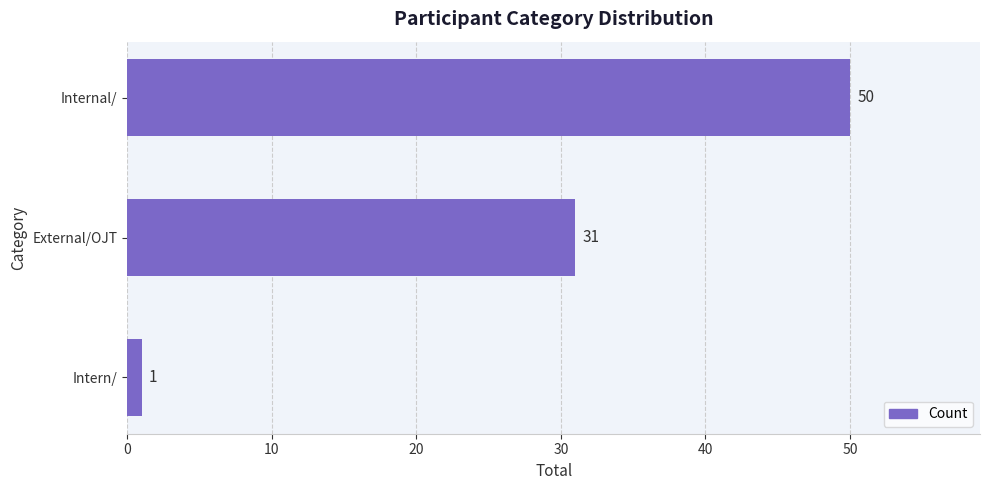

List the labels in order of value, largest first.

Internal/, External/OJT, Intern/